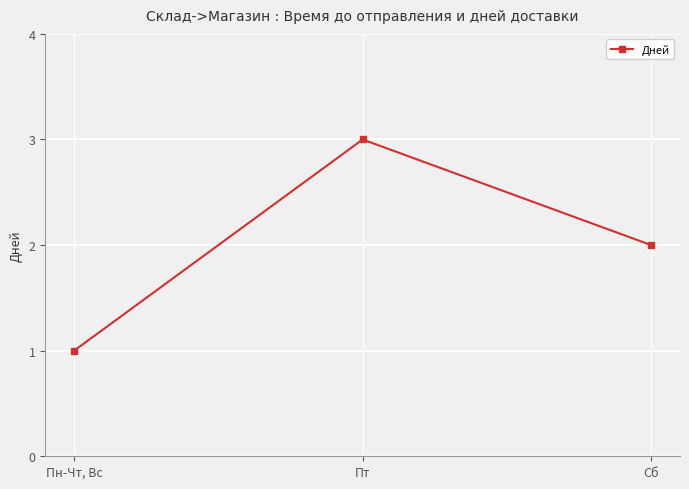

What is the difference between the maximum and minimum values?

2